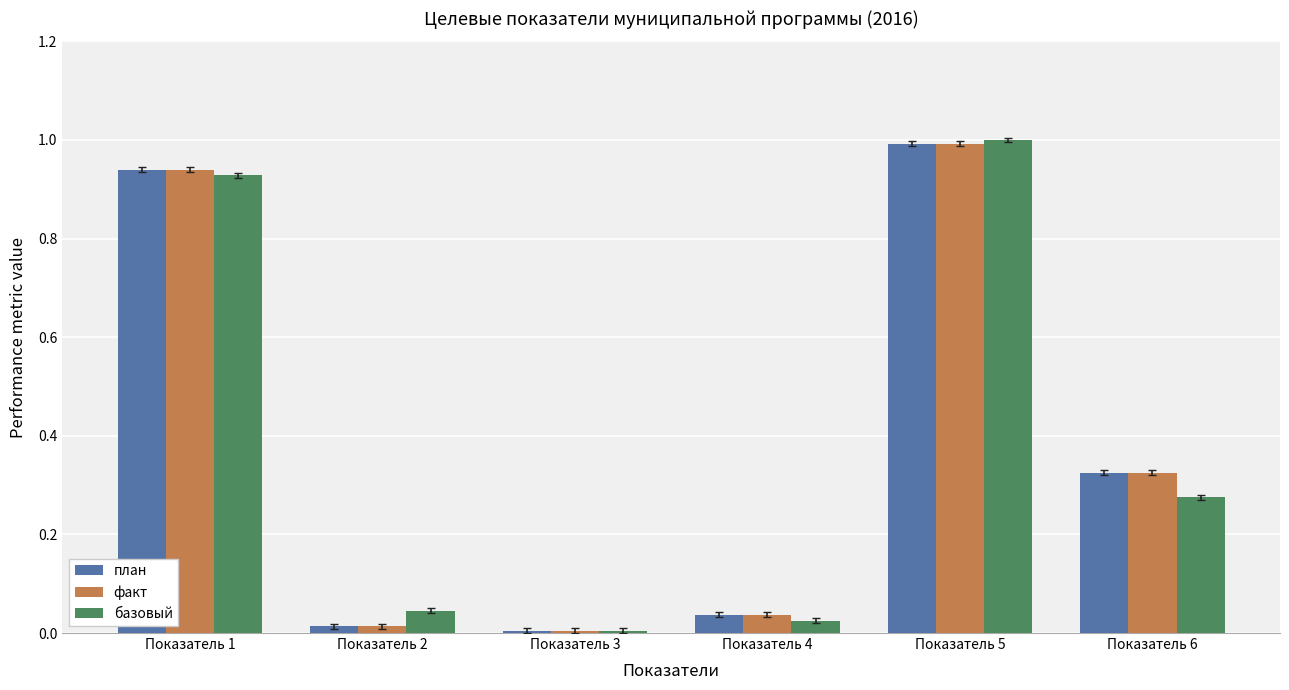

What are all the series names shown in the legend?

план, факт, базовый